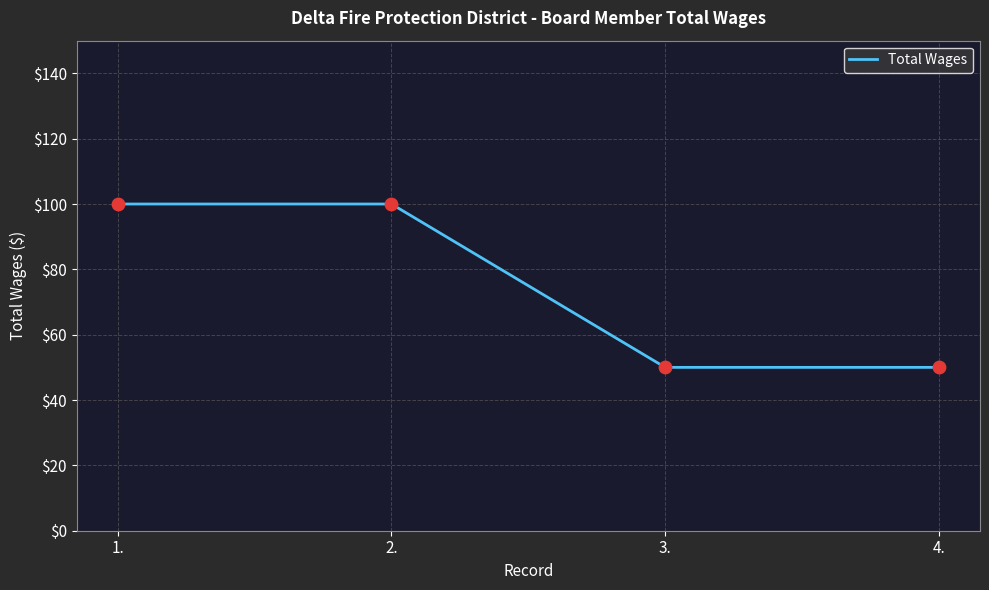

What is the ratio of the value at 1. to the value at 2.?

1.0